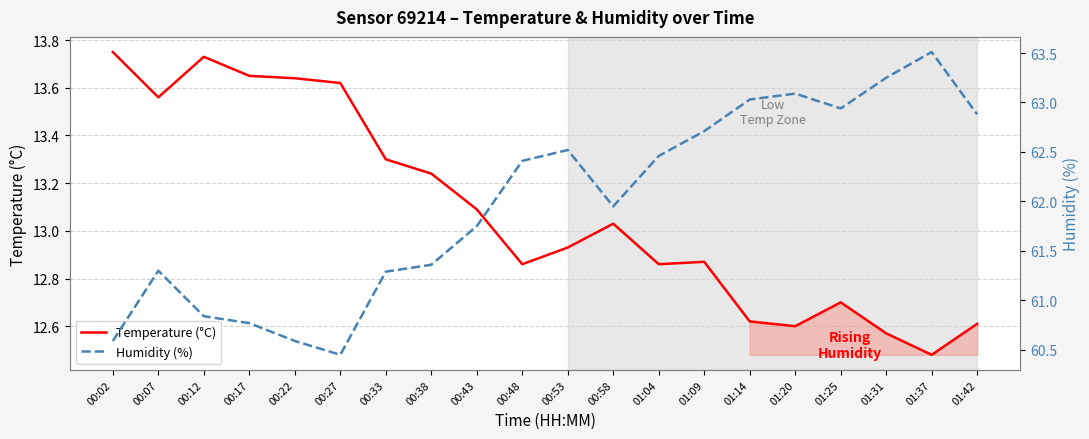

Between 00:12 and 01:25, which is larger?

00:12